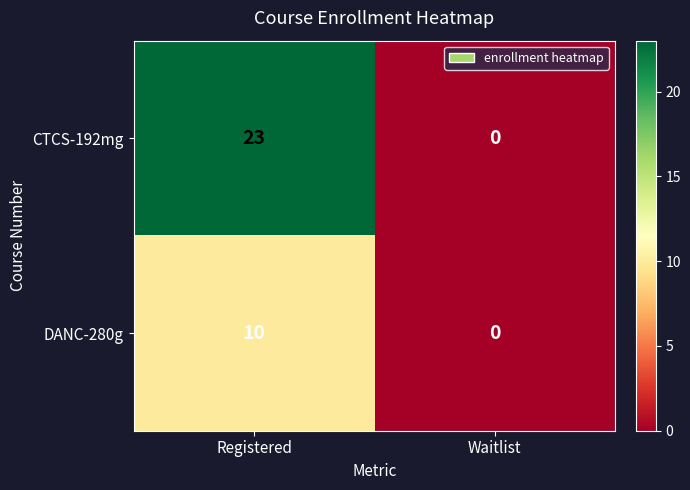

The value of CTCS-192mg at Waitlist is 10. True or false?

False